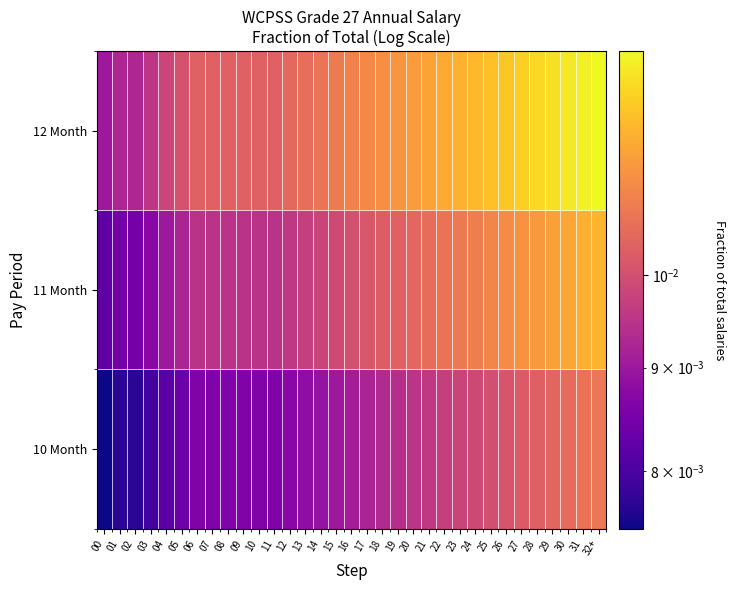

How many series are shown in this chart?

3